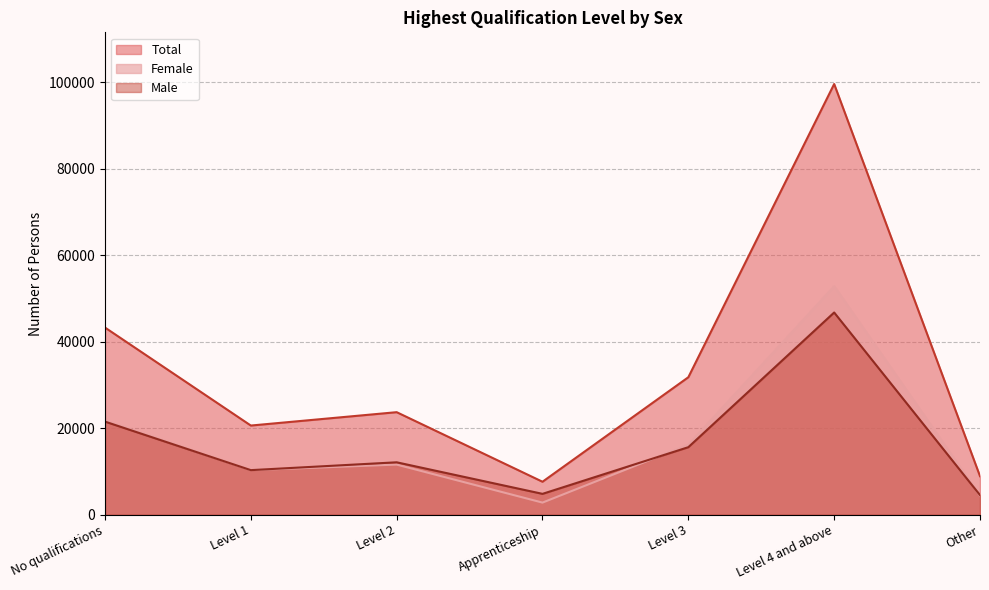

At which category is the sum across all series the highest?

Level 4 and above